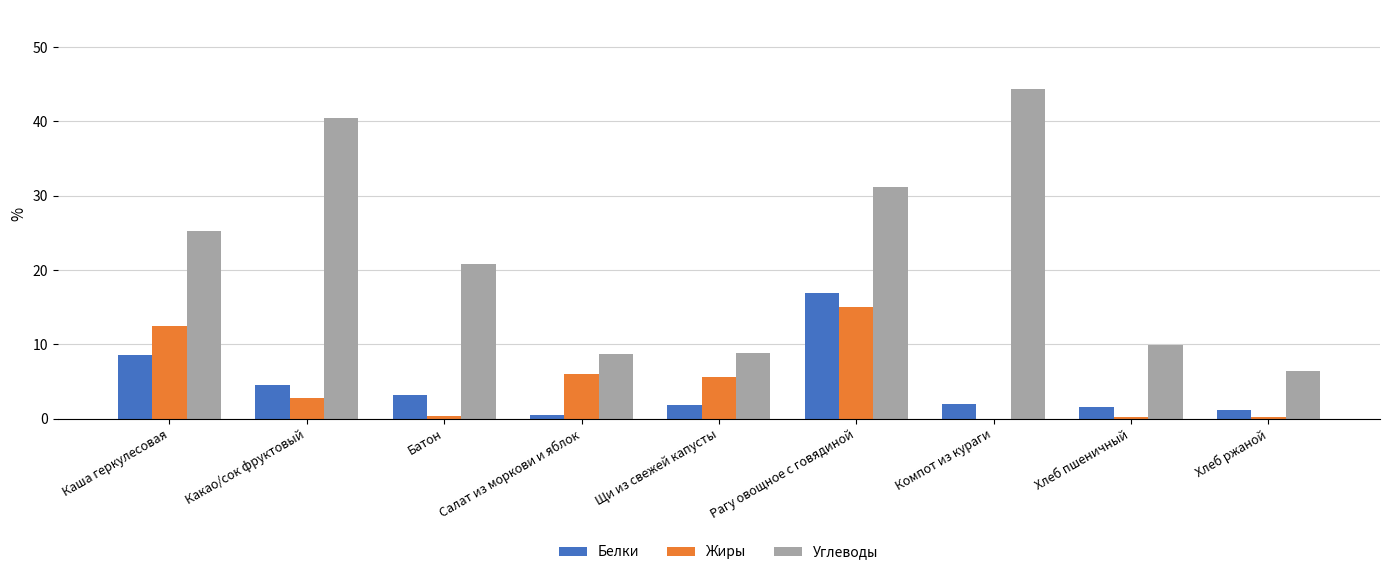

Does the chart contain stacked bars?

No